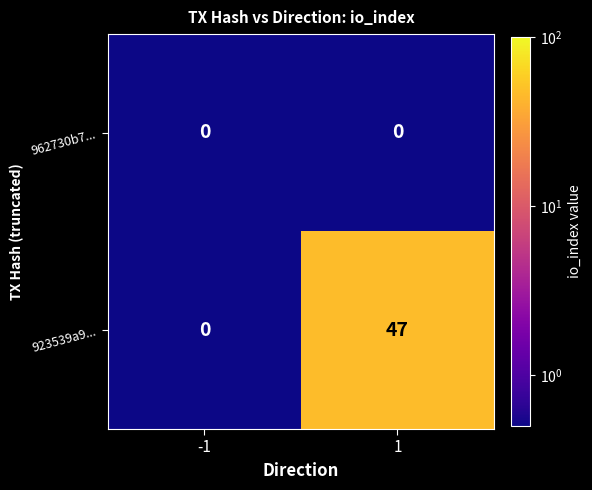

The 923539a9... series shows 47 at 1. True or false?

True